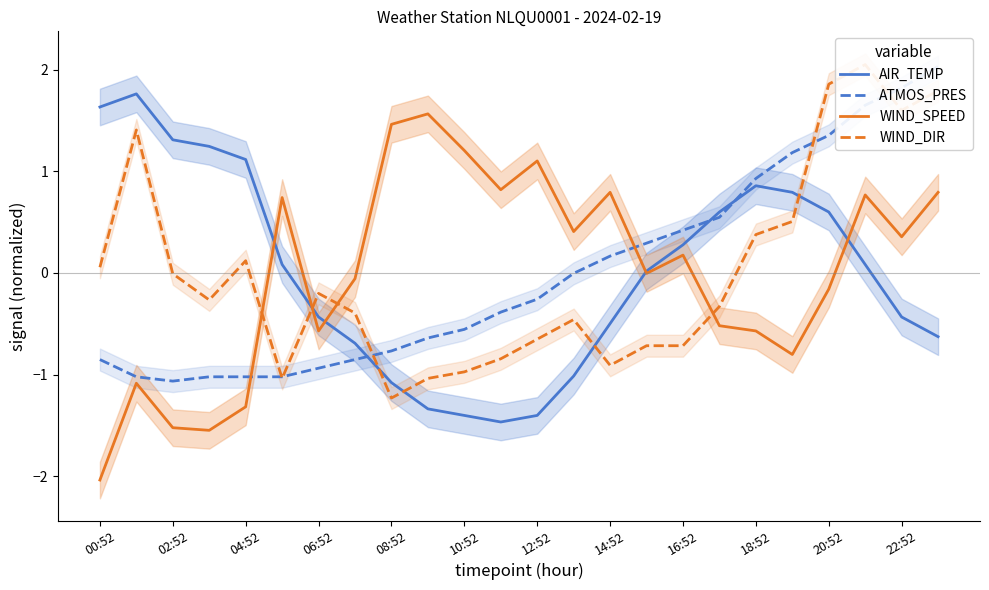

Which series has the widest spread of values?

WIND_SPEED